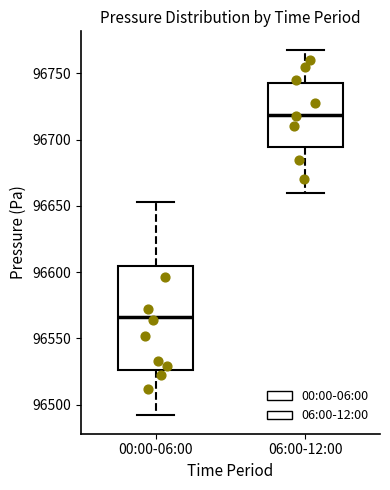

Which box's median line is the highest?

06:00-12:00